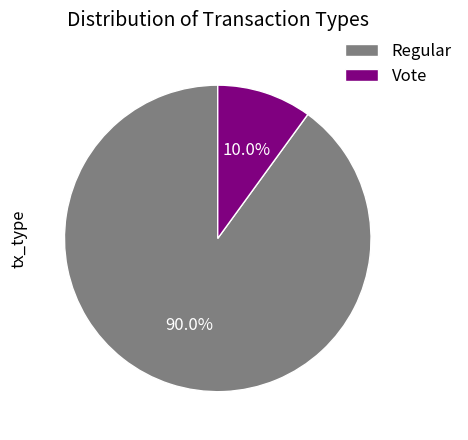

True or false: Regular accounts for 98% of the total.

False